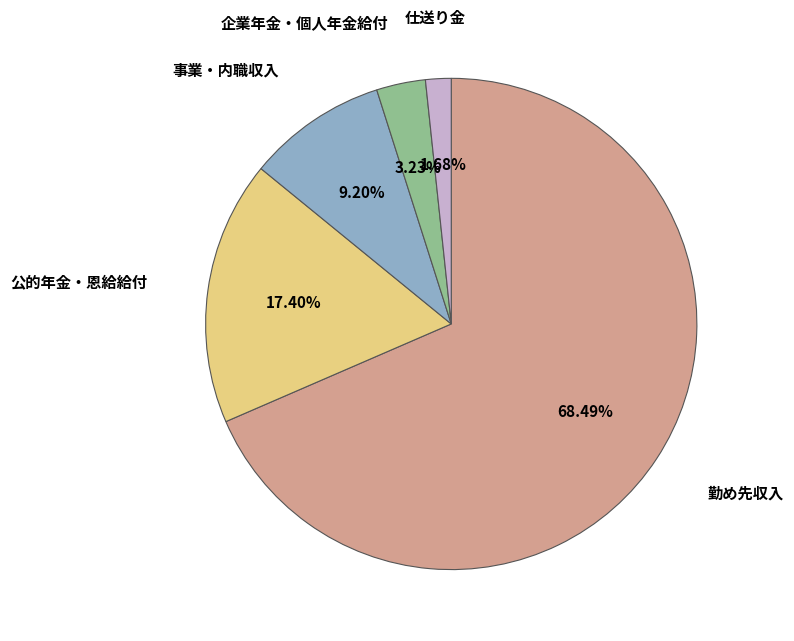

The 仕送り金 slice represents 2% of the pie. True or false?

True